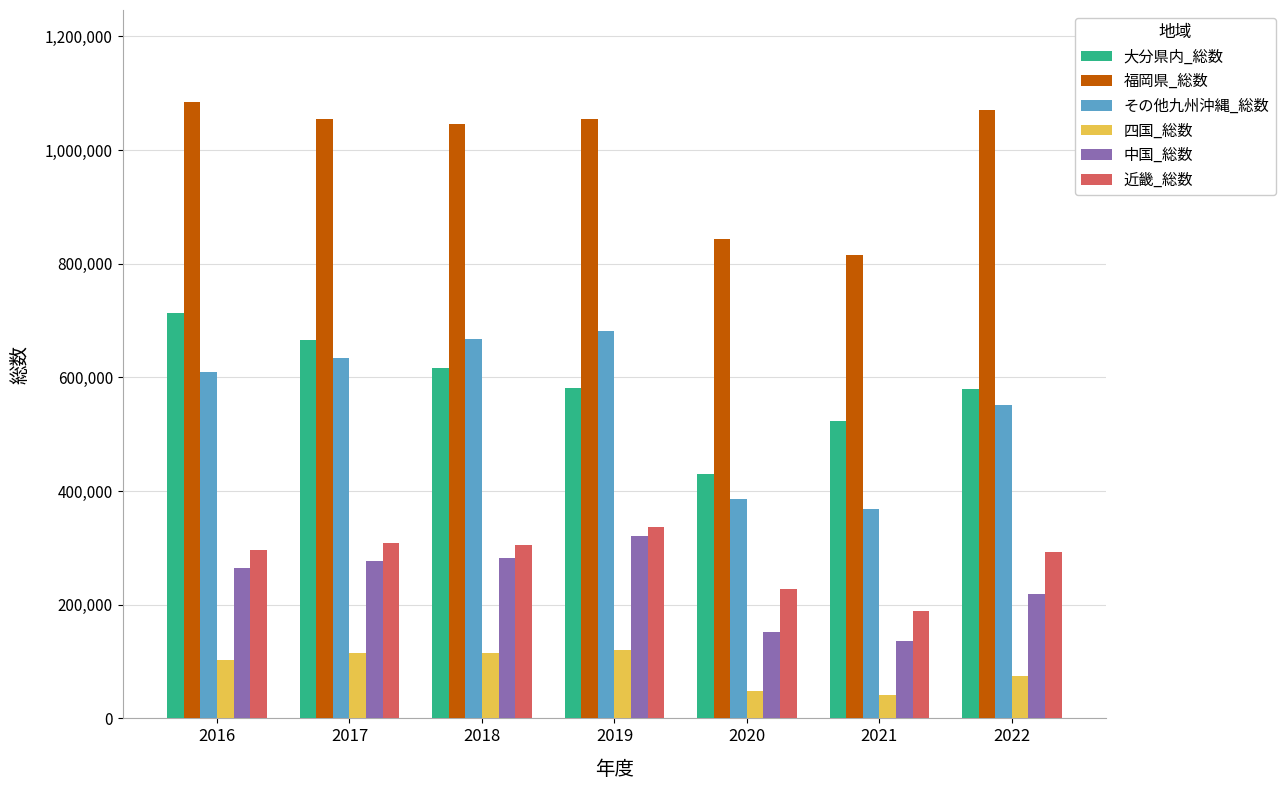

What are all the series names shown in the legend?

大分県内_総数, 福岡県_総数, その他九州沖縄_総数, 四国_総数, 中国_総数, 近畿_総数